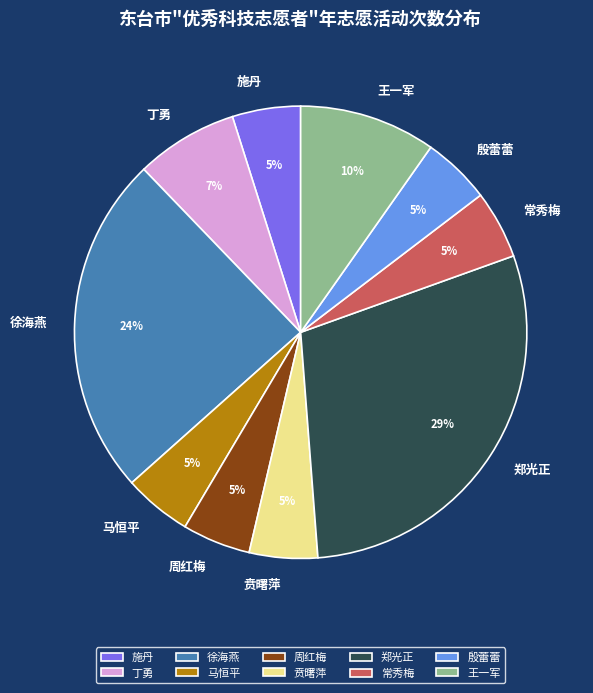

Does 常秀梅 account for over 50% of the chart?

No